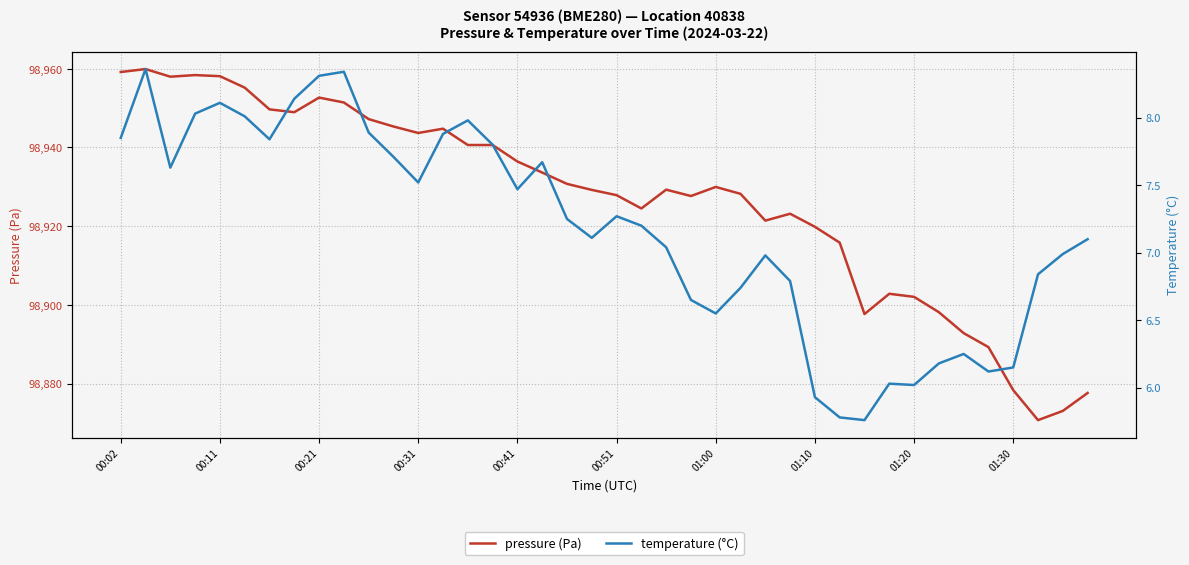

True or false: pressure (Pa) and temperature (°C) cross at least once.

False